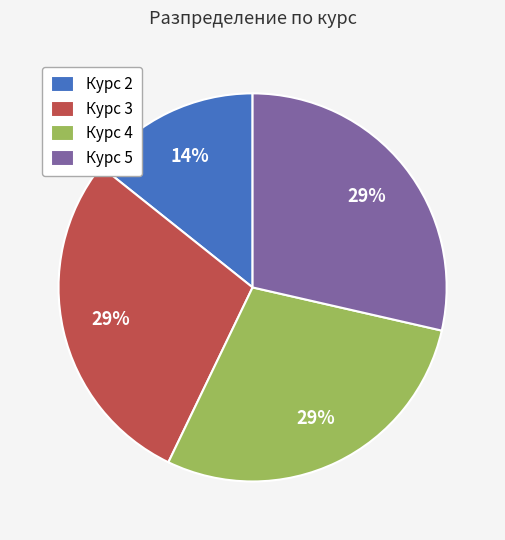

Is the sum of Курс 2 and Курс 5 greater than half?

No